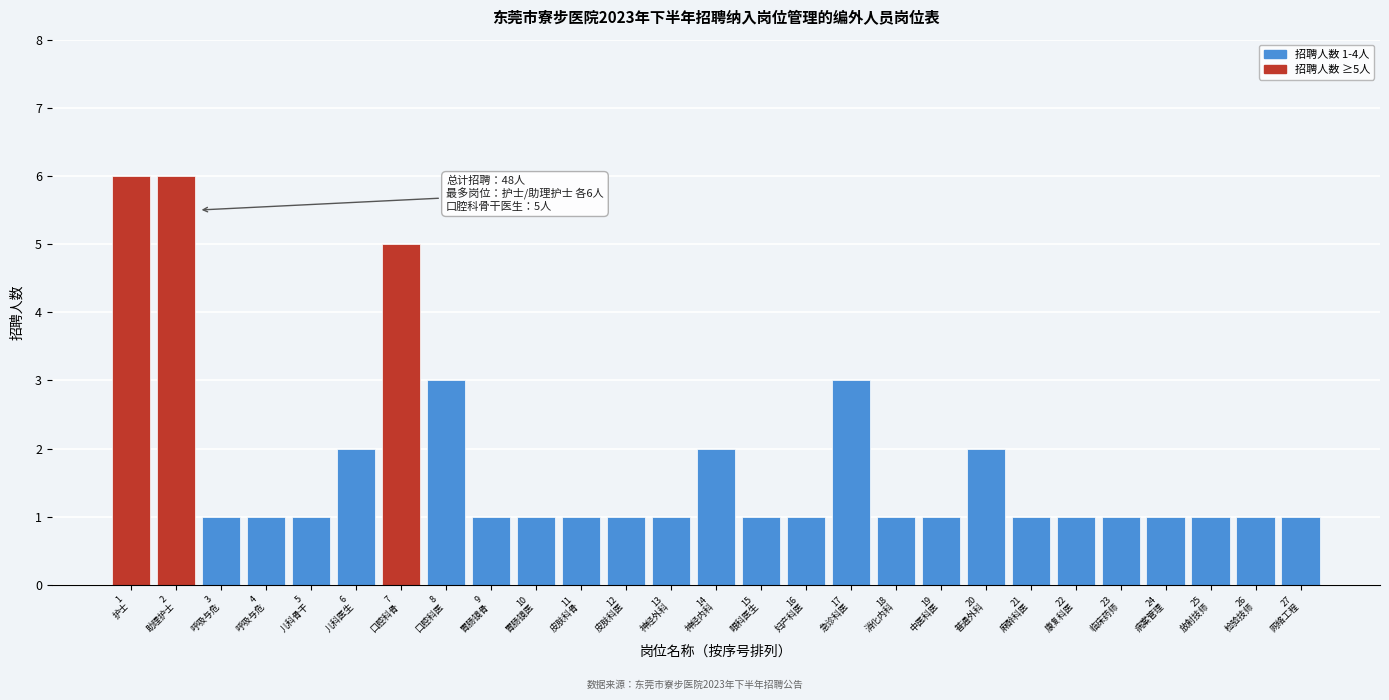

Reading left to right, list all the values displayed in this chart.

6	6	1	1	1	2	5	3	1	1	1	1	1	2	1	1	3	1	1	2	1	1	1	1	1	1	1